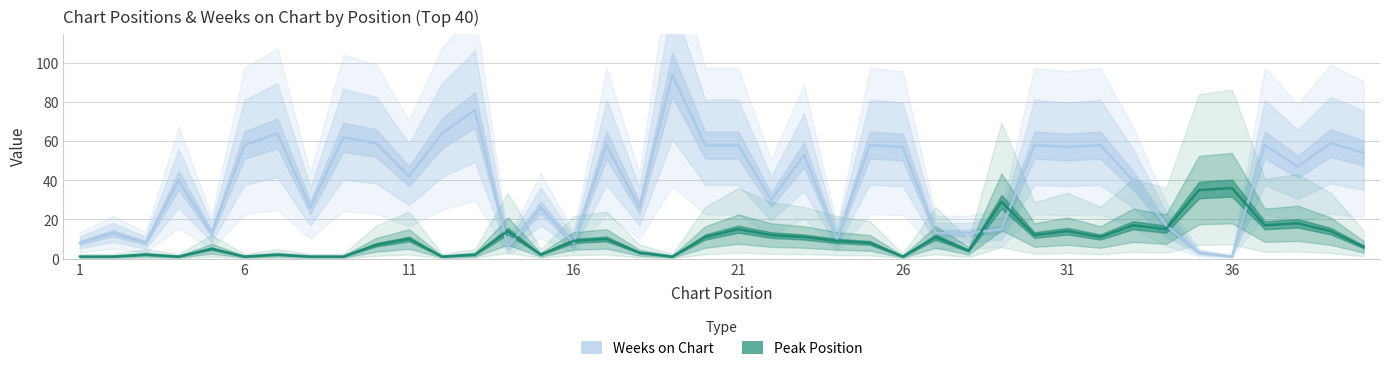

How many data points in Peak Position are less than 9?

19